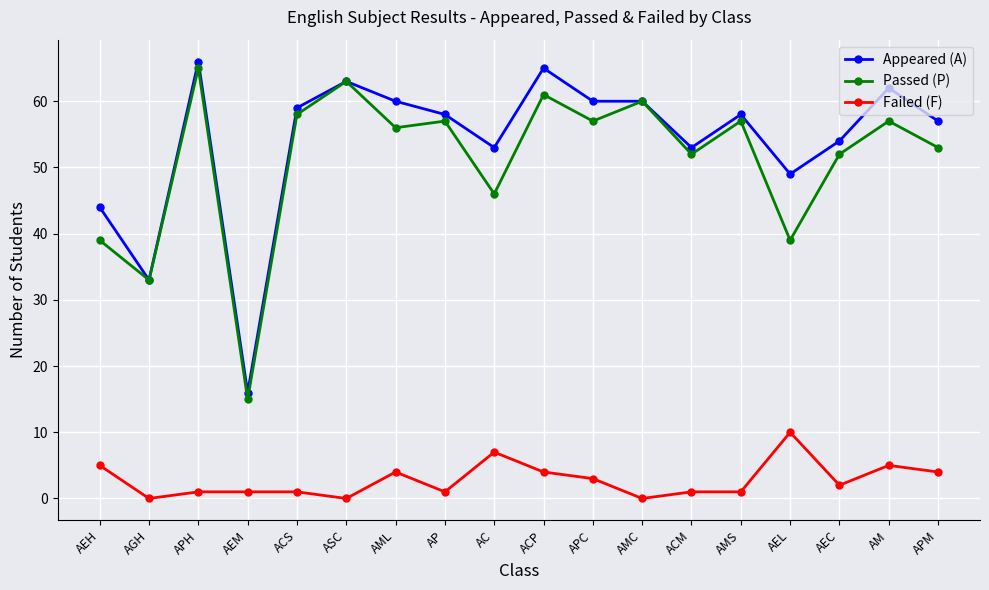

What is the total value across all series at ASC?

126